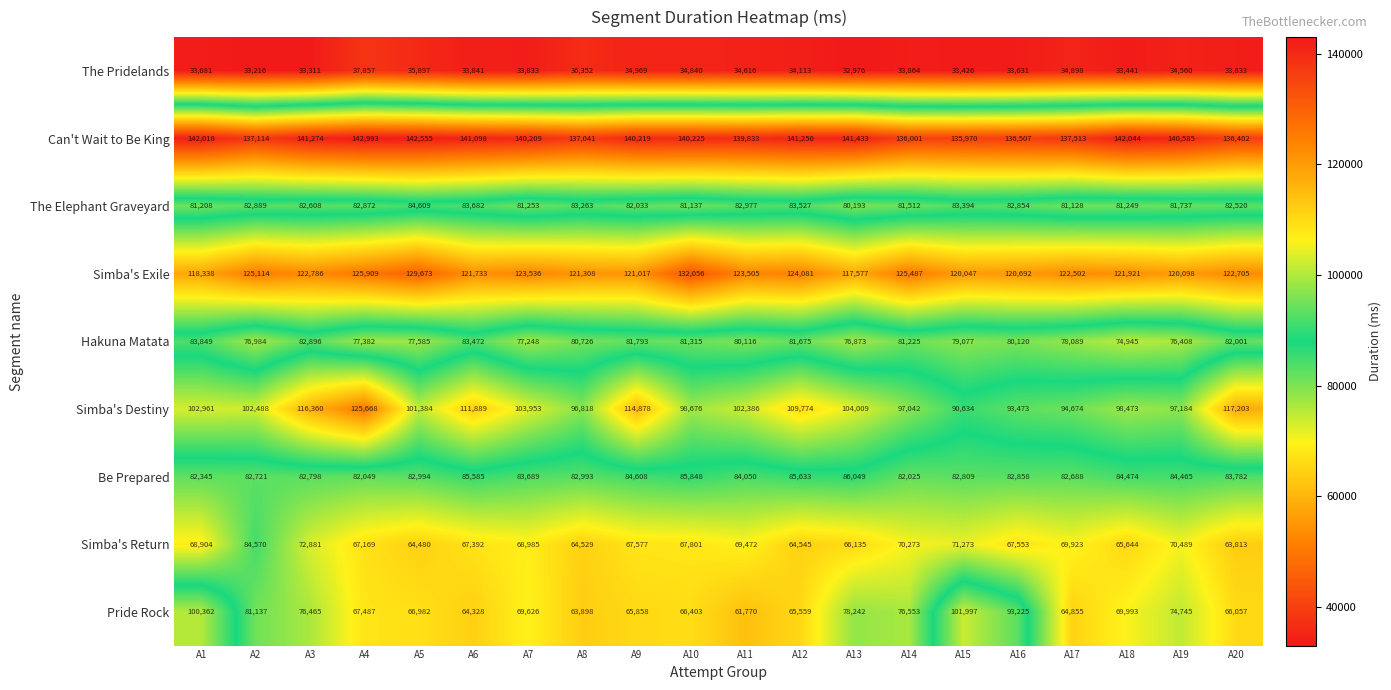

Where is The Pridelands nearest to the value 35416?

A9